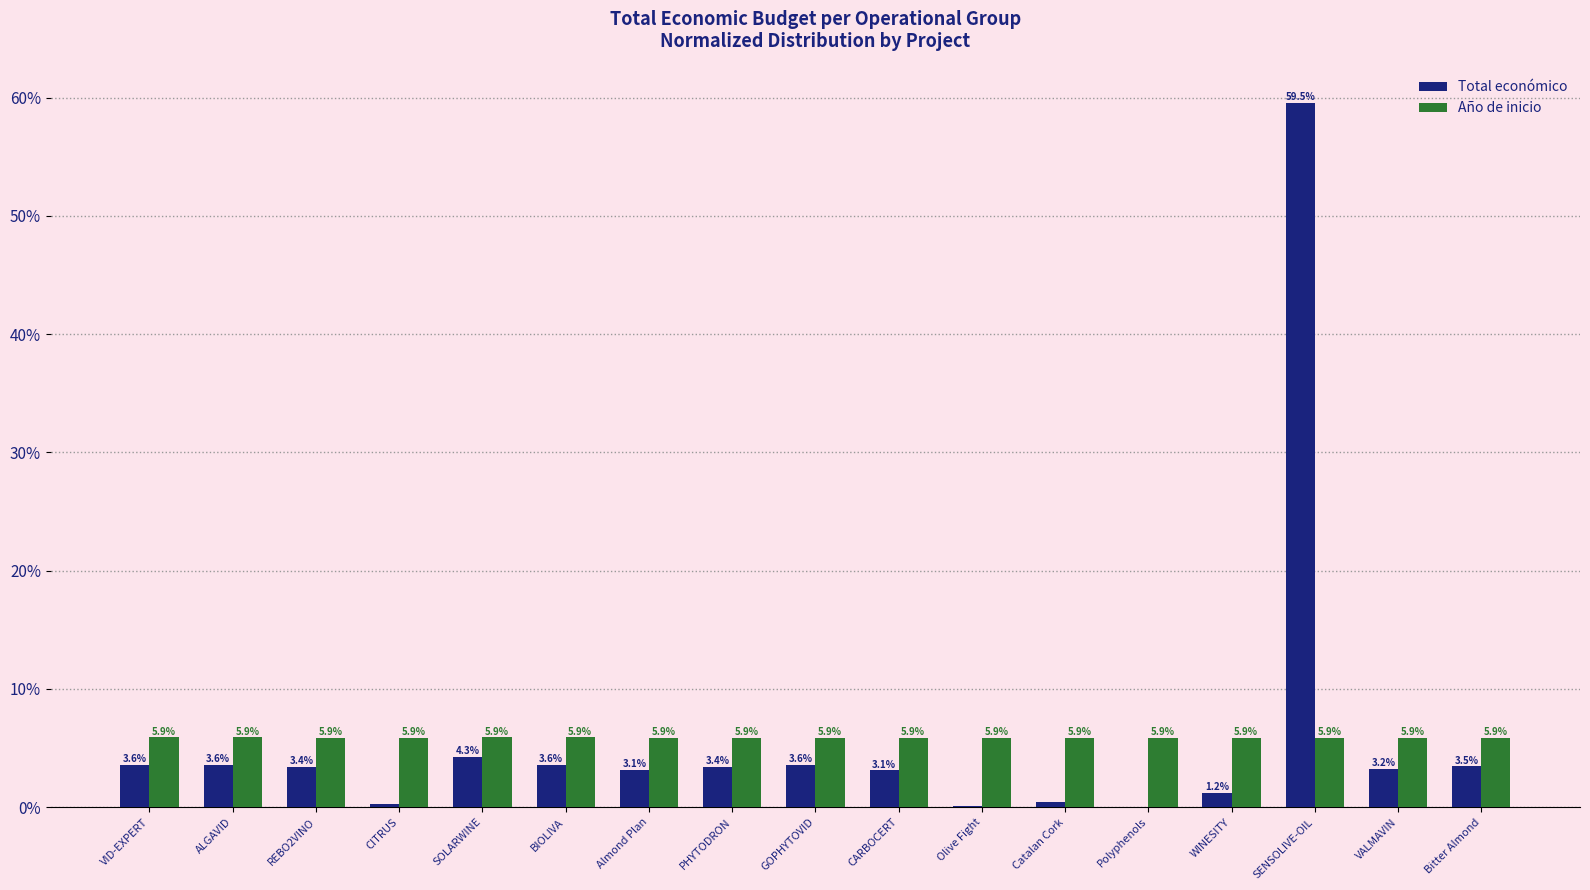

What is the sum of the Año de inicio values at Bitter Almond and PHYTODRON?

11.8